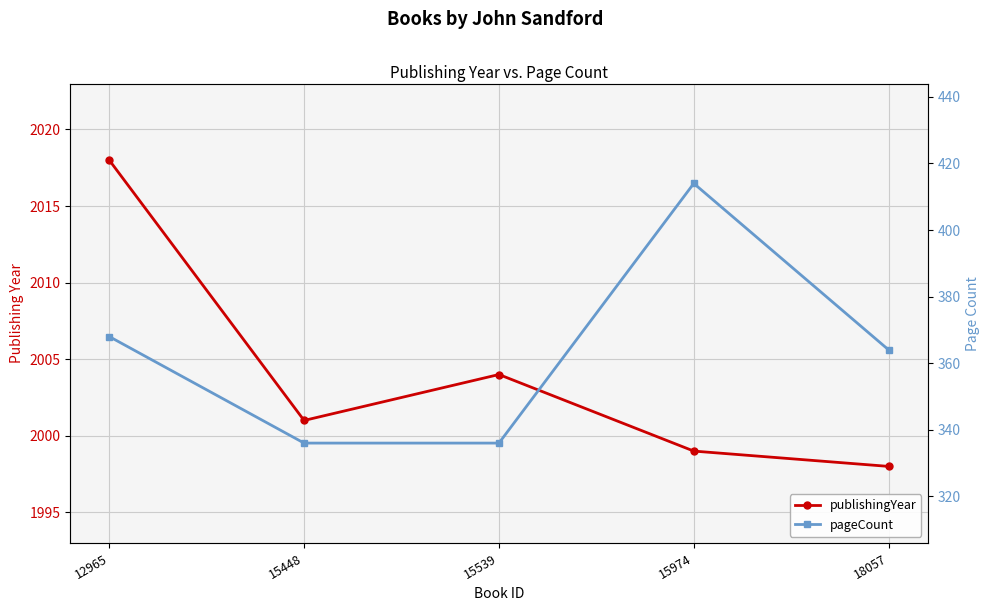

What is the sum of all publishingYear values?

10020